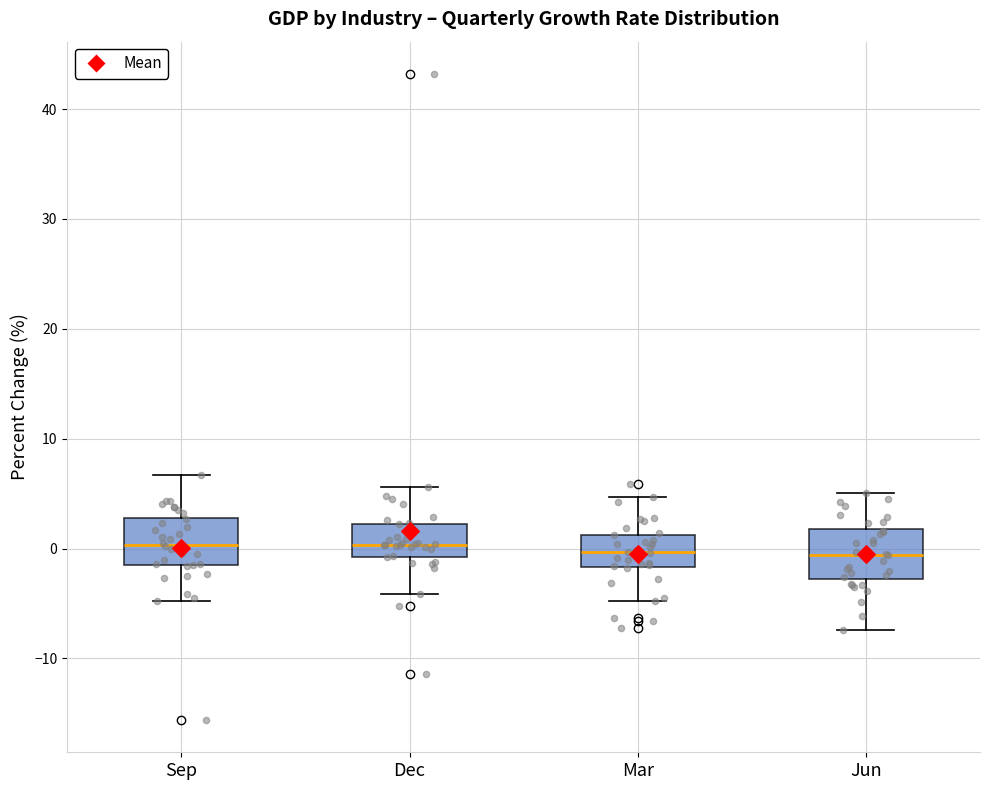

Reading left to right, transcribe this box plot: for each box, give where its median line is, the range the box spans, and where its two whiskers end, as read against the y-axis. The values are not printed on the chart, so give them approximately, as read against the axis.

Sep: median 0, box -2 to 3, whiskers -5 to 7
Dec: median 0, box -1 to 2, whiskers -4 to 6
Mar: median 0, box -2 to 1, whiskers -5 to 5
Jun: median -1, box -3 to 2, whiskers -7 to 5